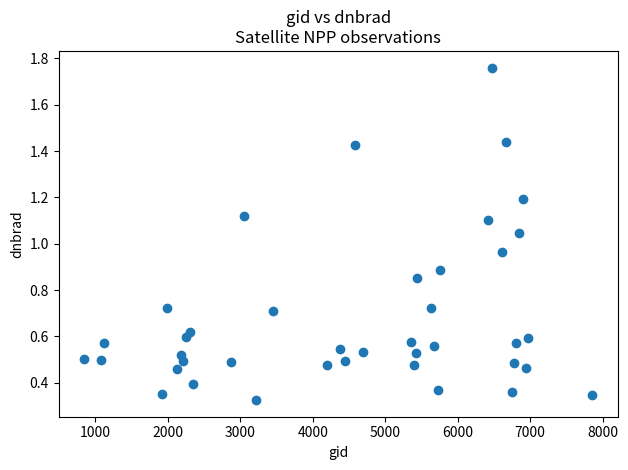

What is the range of X values (max minus min)?

7011.0